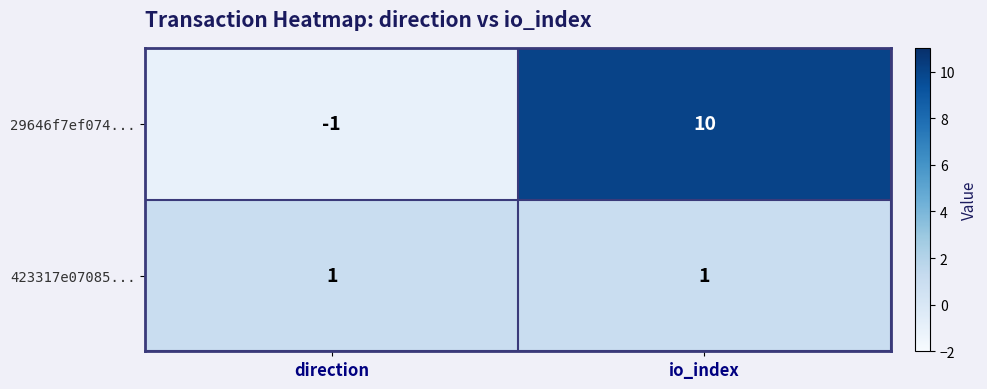

The 423317e07085... series shows 1 at io_index. True or false?

True